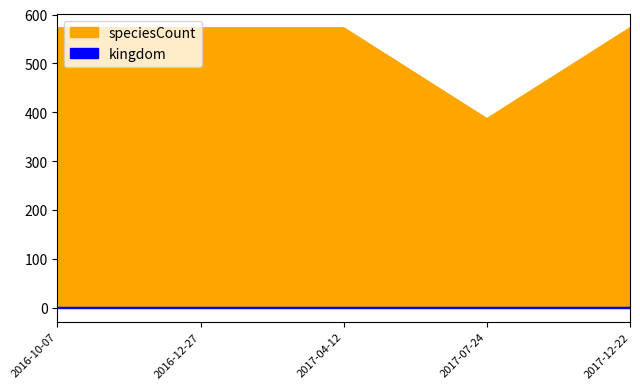

Reading right to left, list all the values displayed in this chart.

573	387	573	573	573